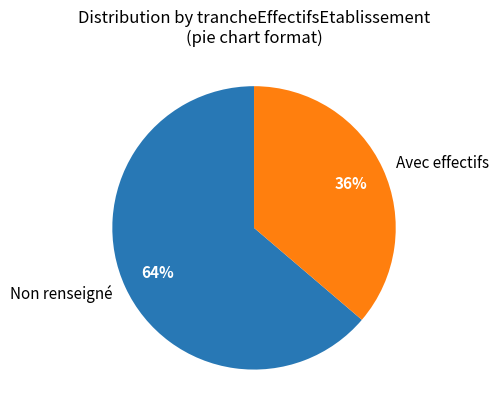

What percentage is the Avec effectifs slice, to the nearest percent?

36%